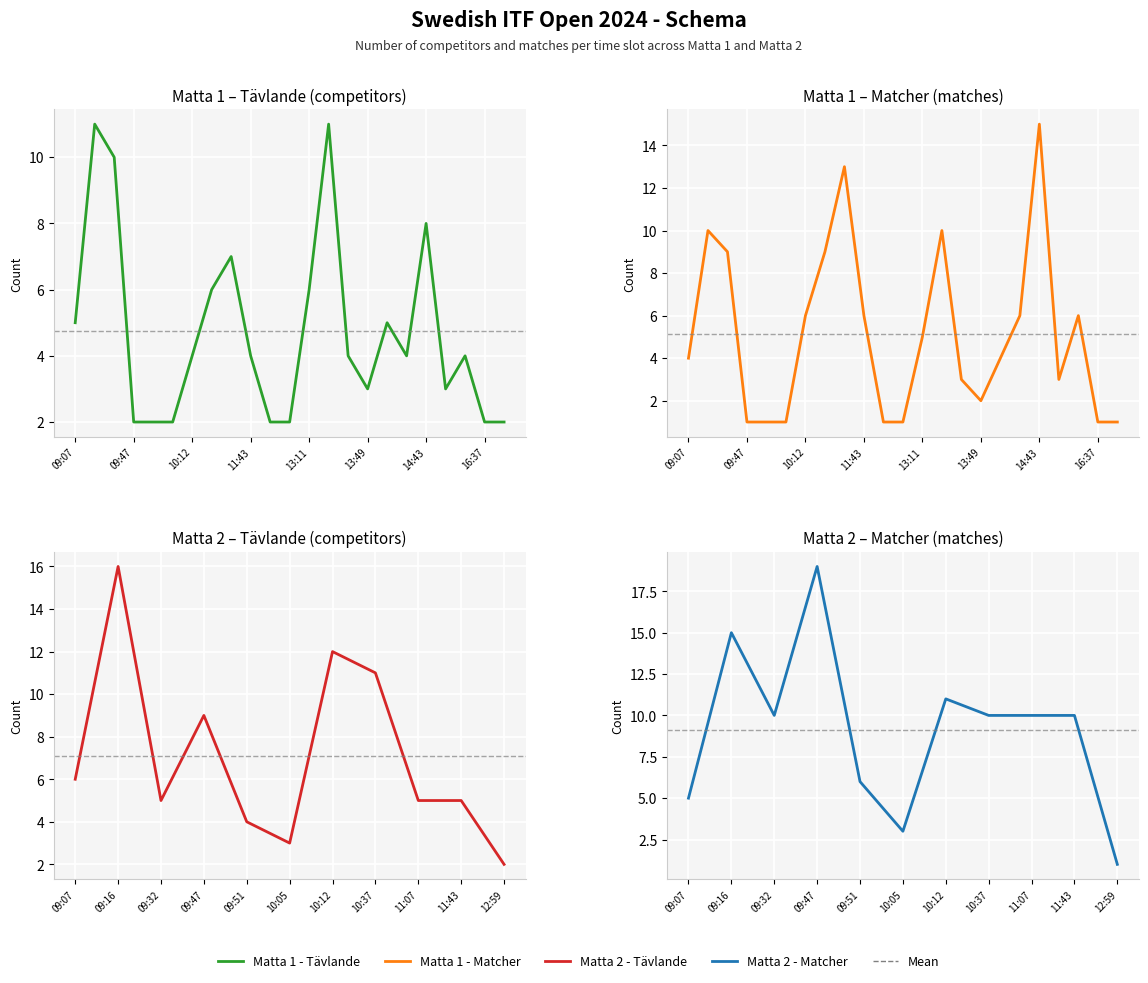

Which series changed the most between 09:07 and 13:49?

Matta 1 - Tävlande